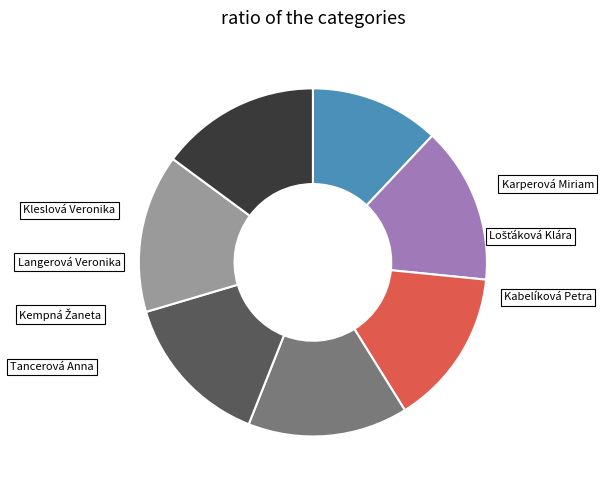

Is Karperová Miriam the majority of the pie?

No